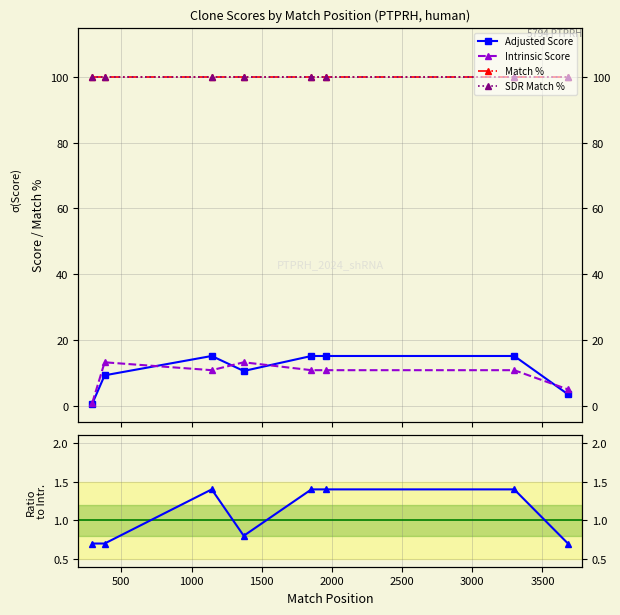

The value of SDR Match % at 3000 is 170.9. True or false?

False